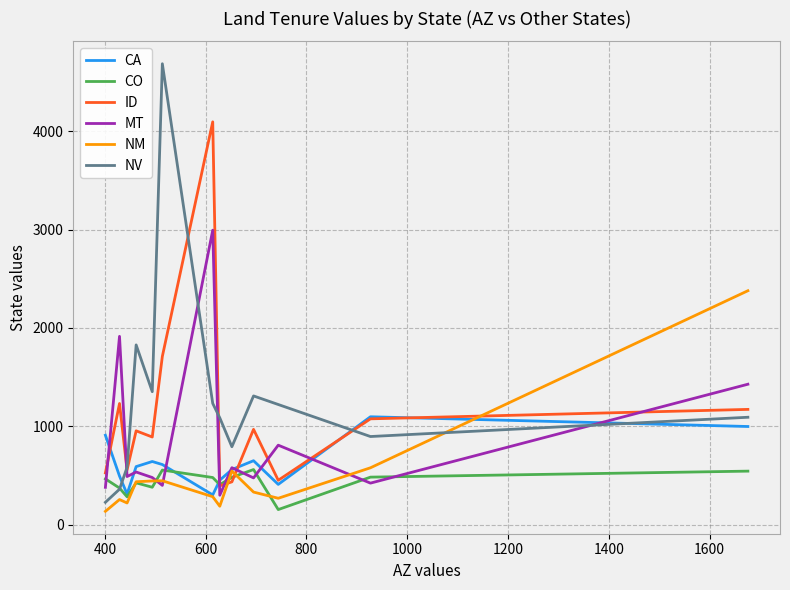

How many times do NM and CO cross each other?

5